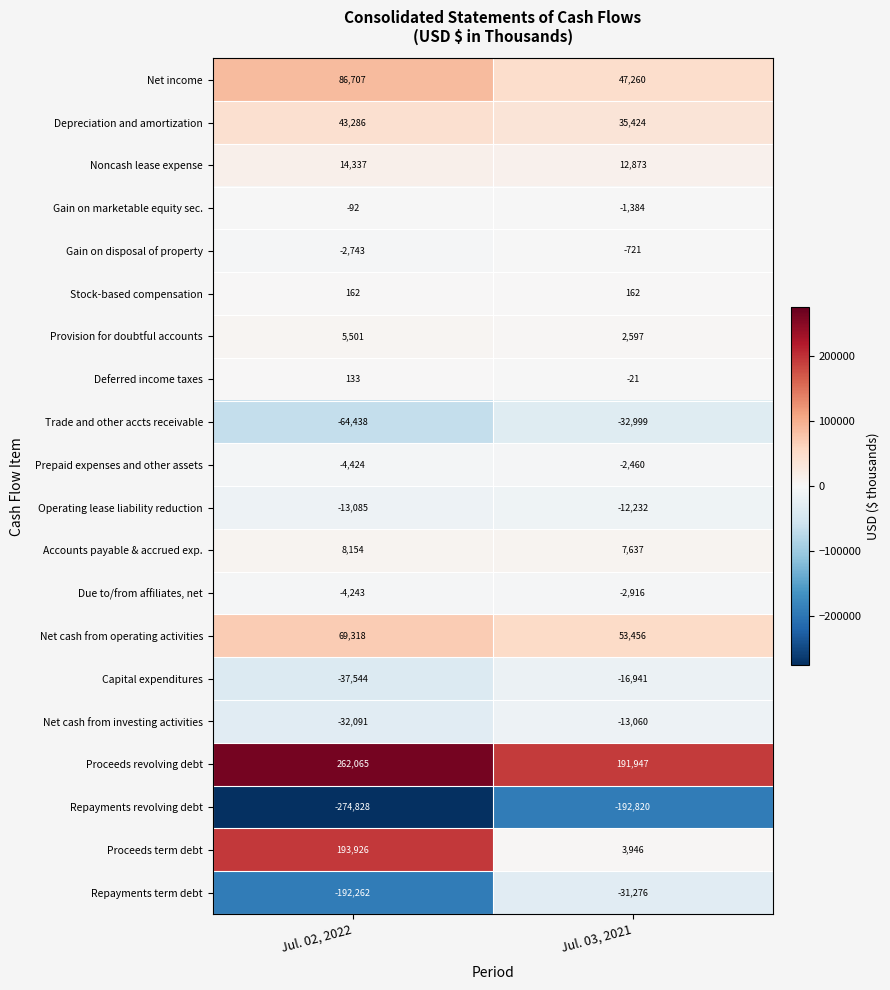

At which category is the sum across all series the highest?

Jul. 02, 2022